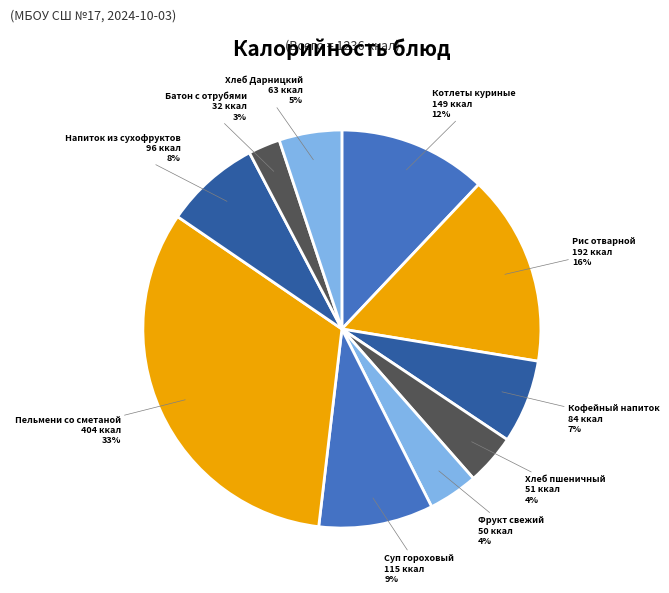

Is the sum of Фрукт свежий and Хлеб пшеничный greater than half?

No